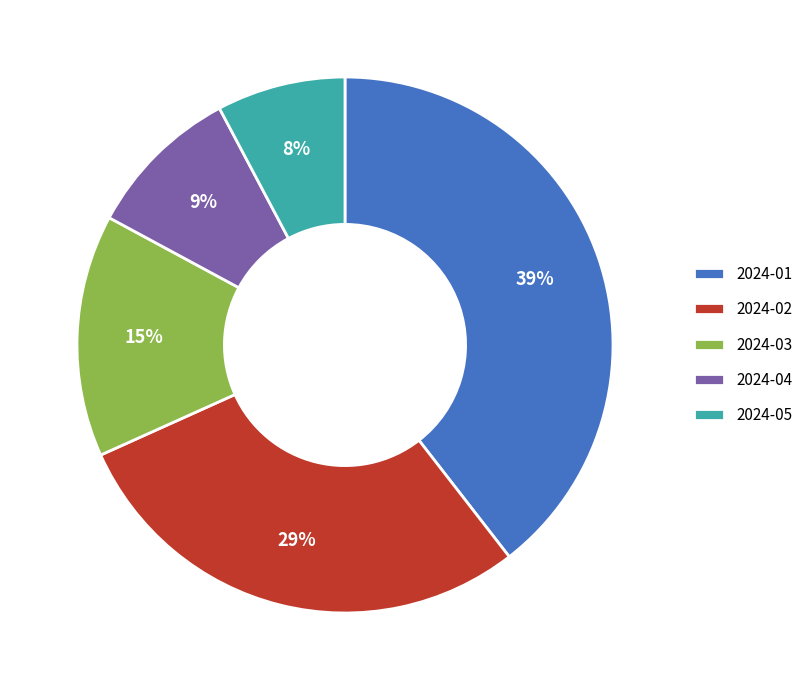

Which has a higher value, 2024-02 or 2024-03?

2024-02